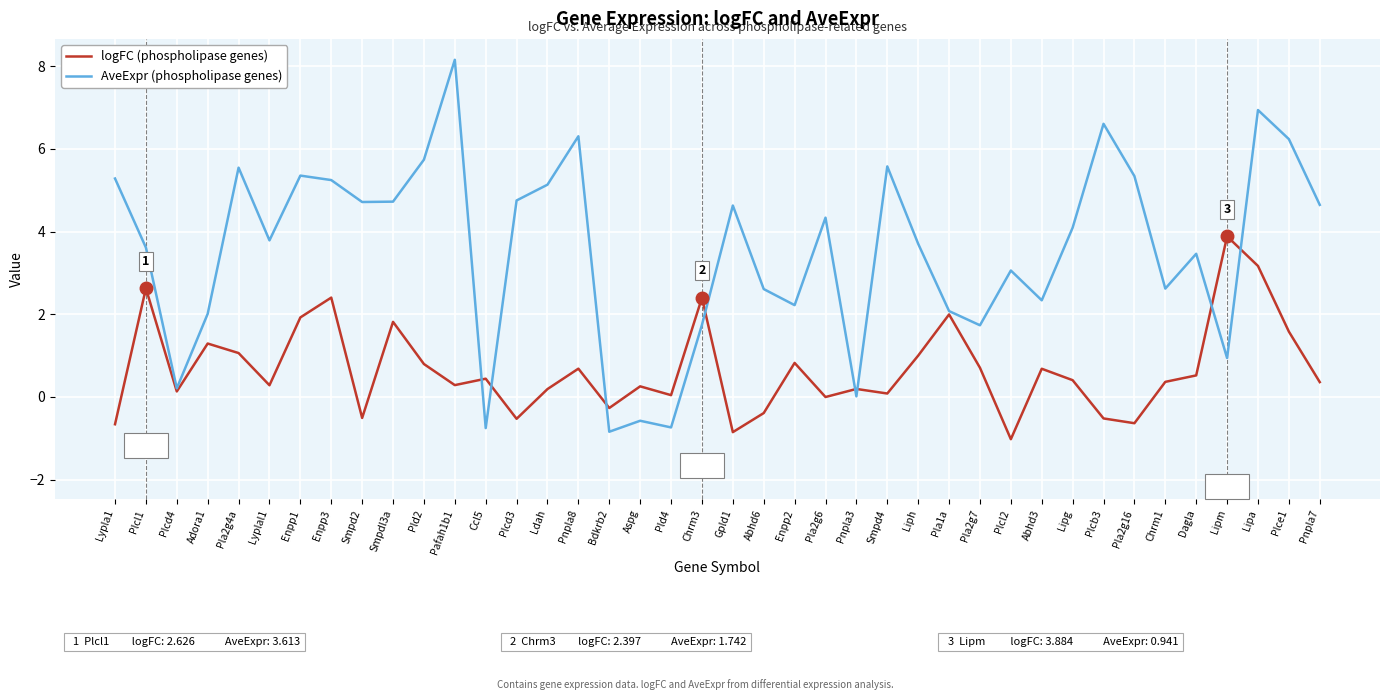

Rank the series at Smpd4 from lowest to highest value.

logFC (phospholipase genes), AveExpr (phospholipase genes)